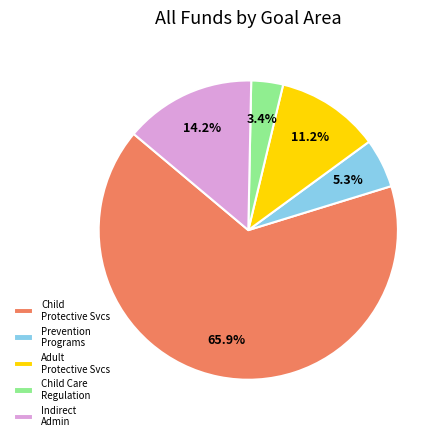

How many segments does this pie chart have?

5